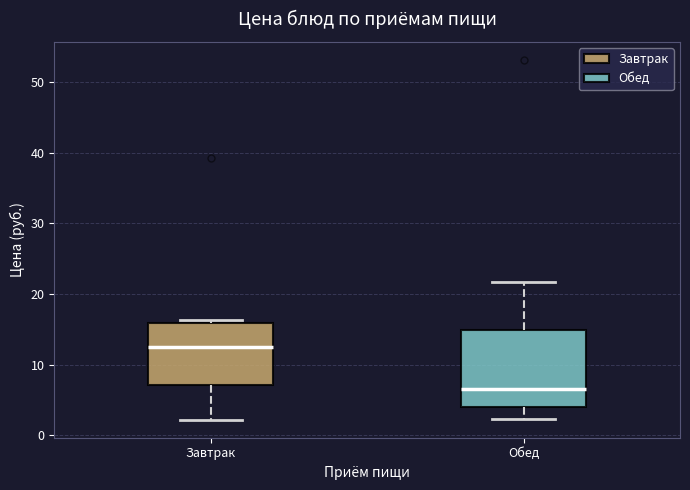

Which box is the tallest, from its lower edge to its upper edge?

Обед